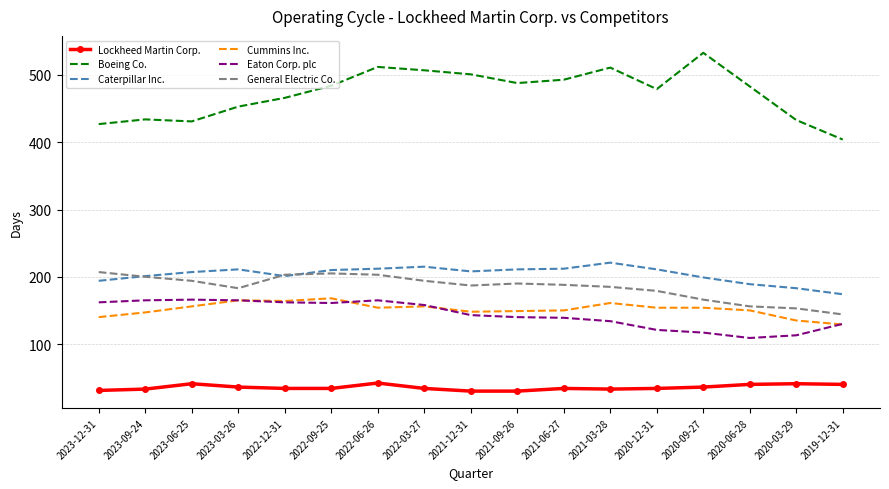

What is the total value across all series at 2021-06-27?

1216